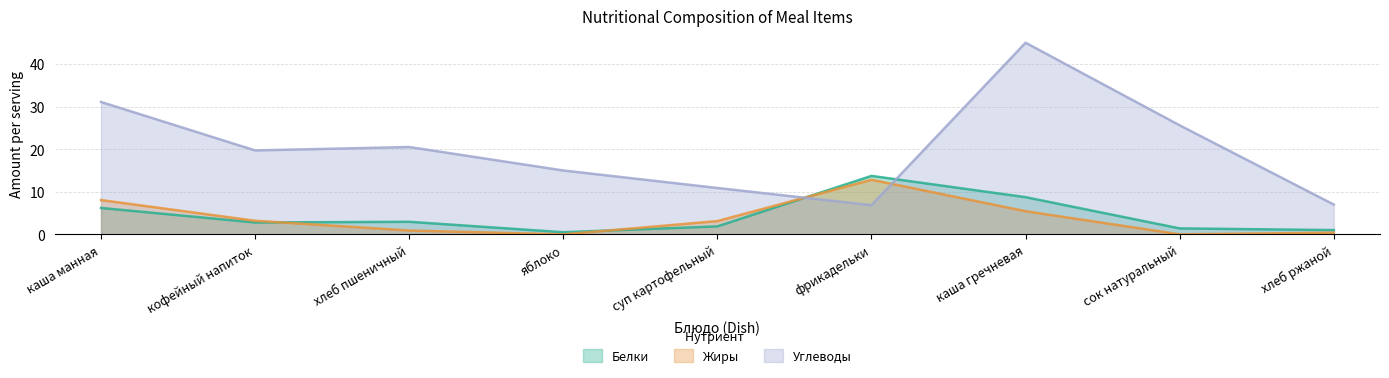

In Жиры, how many points are higher than both neighbors (excluding endpoints)?

1